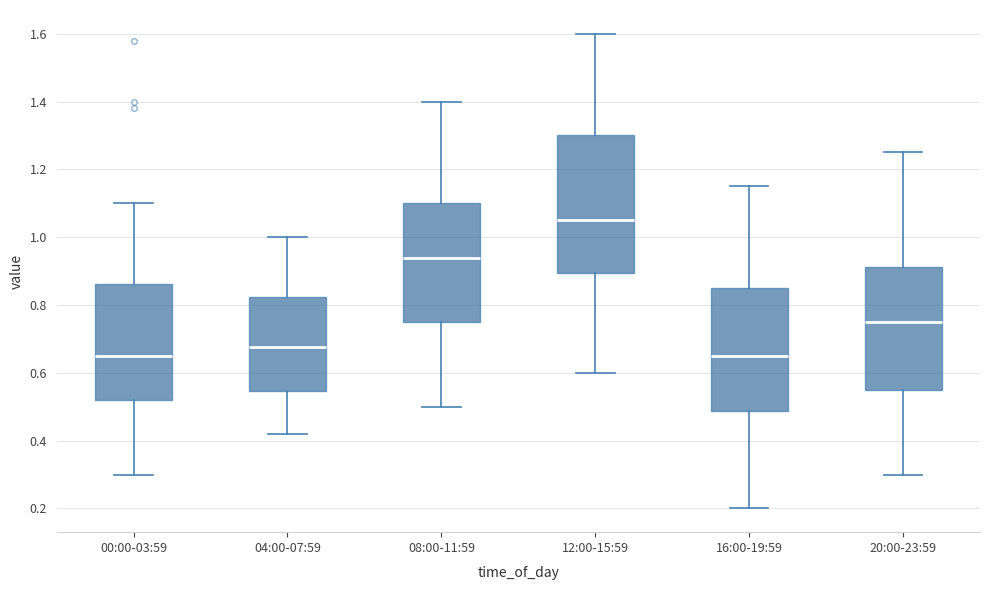

Reading left to right, transcribe this box plot: for each box, give where its median line is, the range the box spans, and where its two whiskers end, as read against the y-axis. The values are not printed on the chart, so give them approximately, as read against the axis.

00:00-03:59: median 0.66, box 0.52 to 0.86, whiskers 0.30 to 1.10
04:00-07:59: median 0.68, box 0.54 to 0.82, whiskers 0.42 to 1.00
08:00-11:59: median 0.94, box 0.76 to 1.10, whiskers 0.50 to 1.40
12:00-15:59: median 1.06, box 0.90 to 1.30, whiskers 0.60 to 1.60
16:00-19:59: median 0.66, box 0.48 to 0.86, whiskers 0.20 to 1.16
20:00-23:59: median 0.76, box 0.56 to 0.92, whiskers 0.30 to 1.26